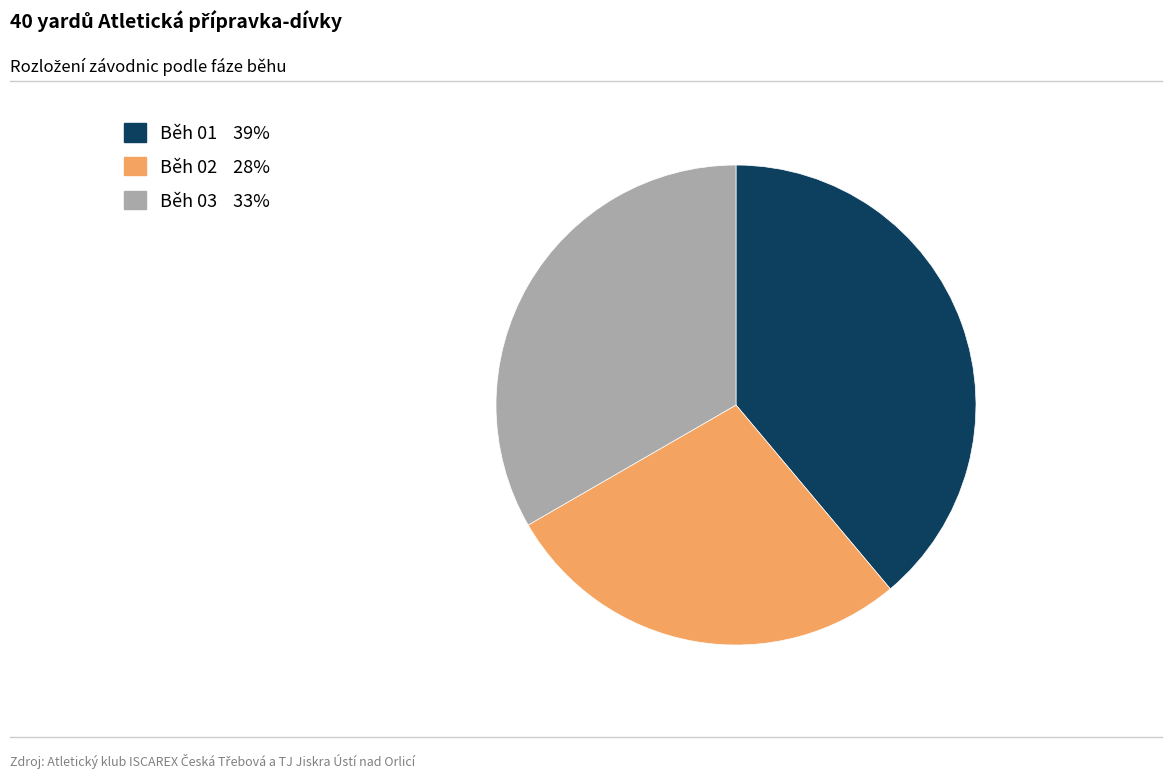

Does Běh 03 represent more than half of the total?

No